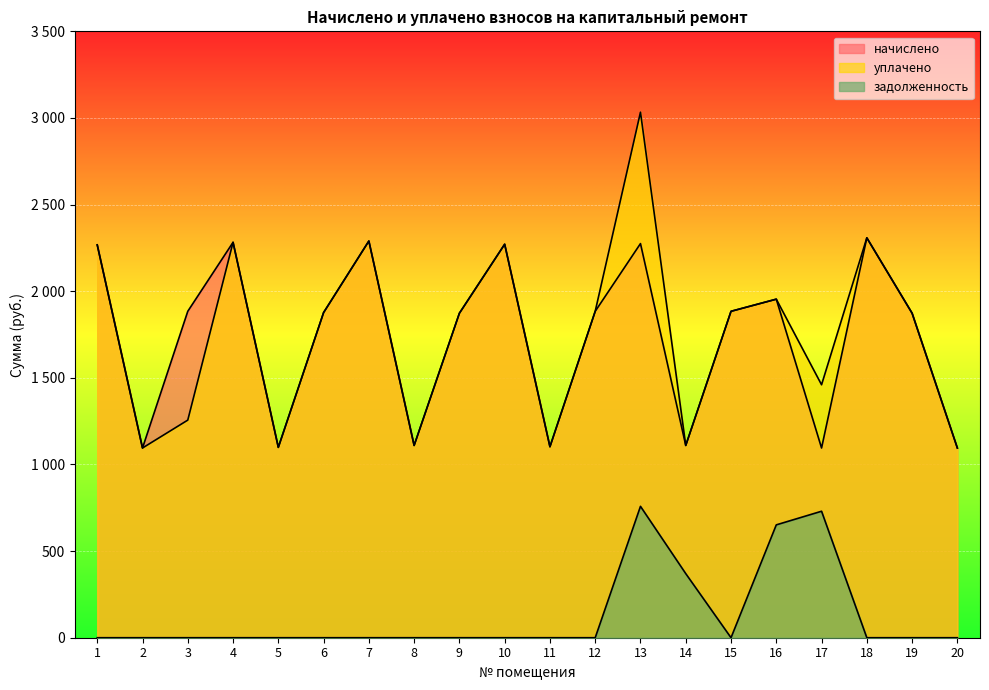

True or false: уплачено and начислено cross at least once.

False